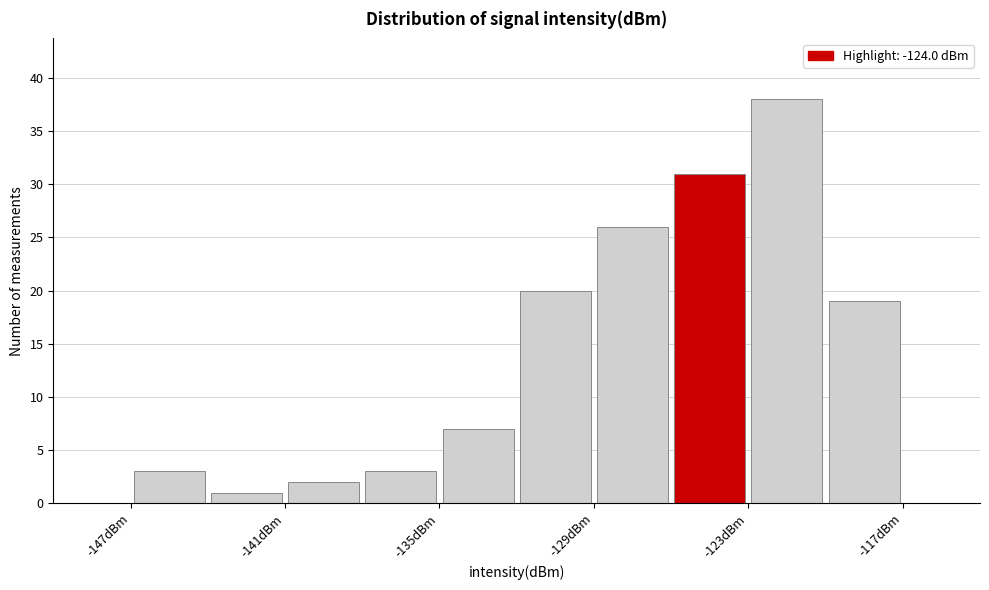

Around what value on the x-axis is the tallest bar? Give the approximate position of its centre, as read against the axis.

-121